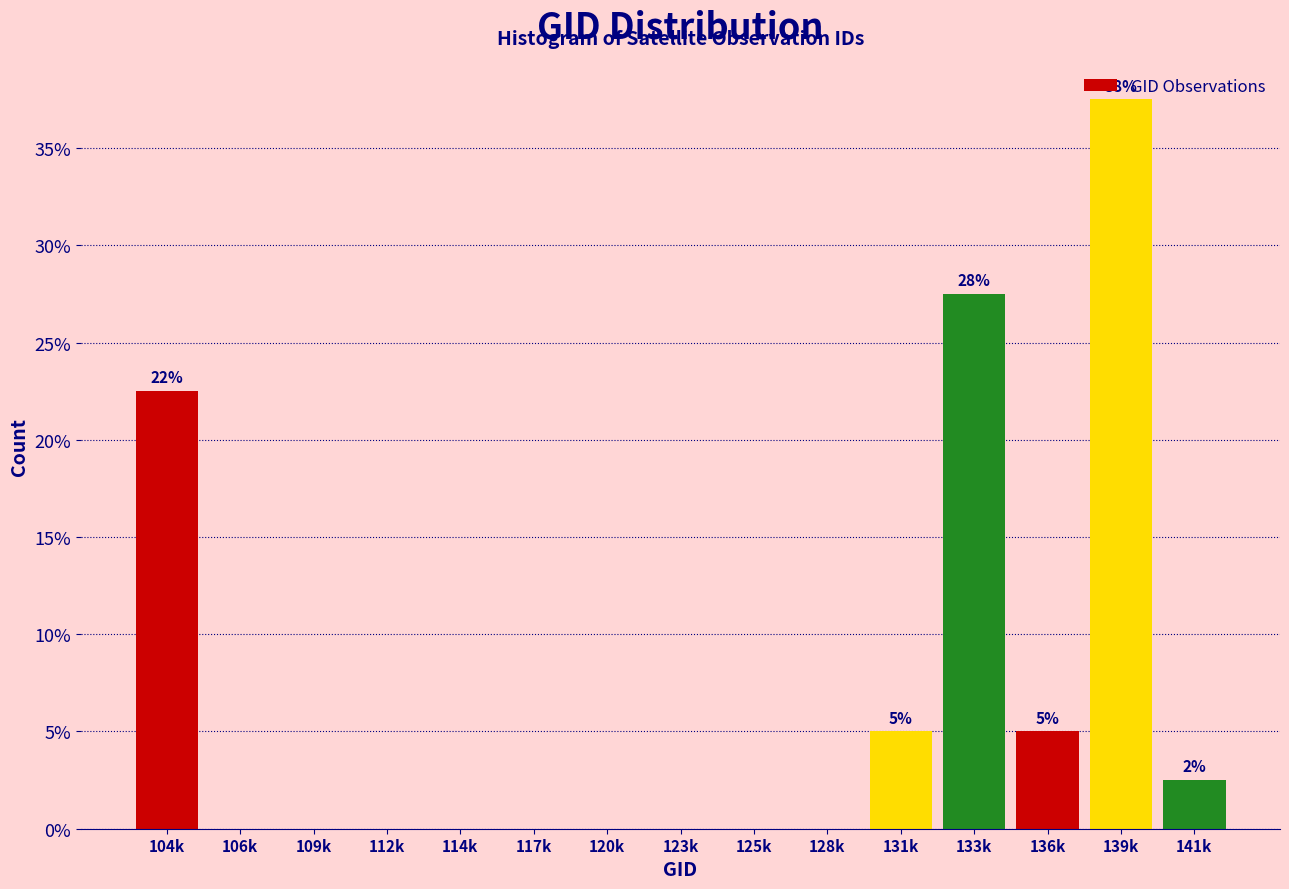

Where is the data nearest to the value 18?

104k